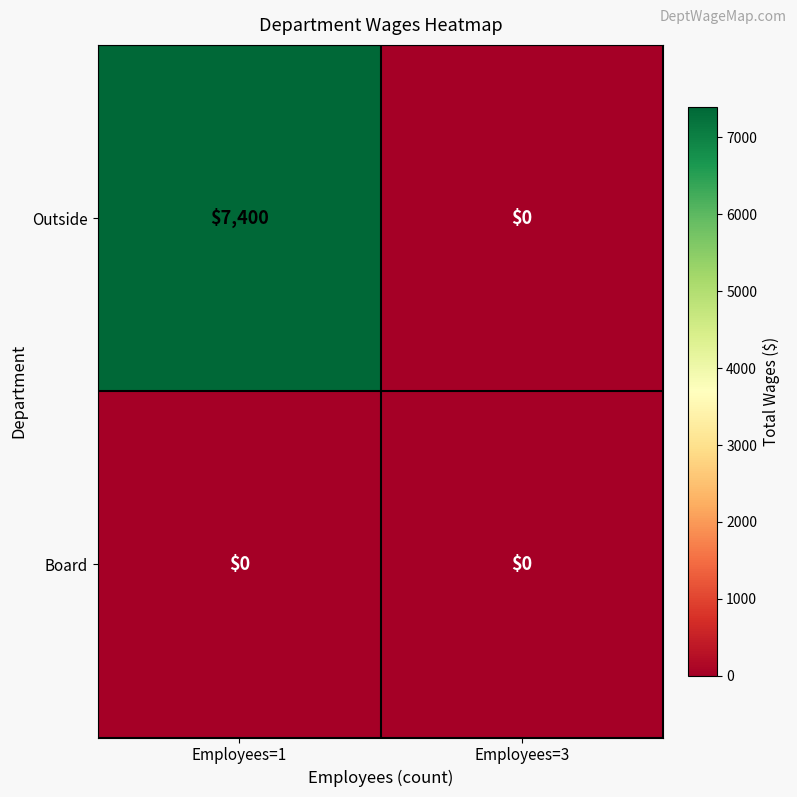

Reading left to right, transcribe all the data shown in this chart.

Outside: 7400	0
Board: 0	0